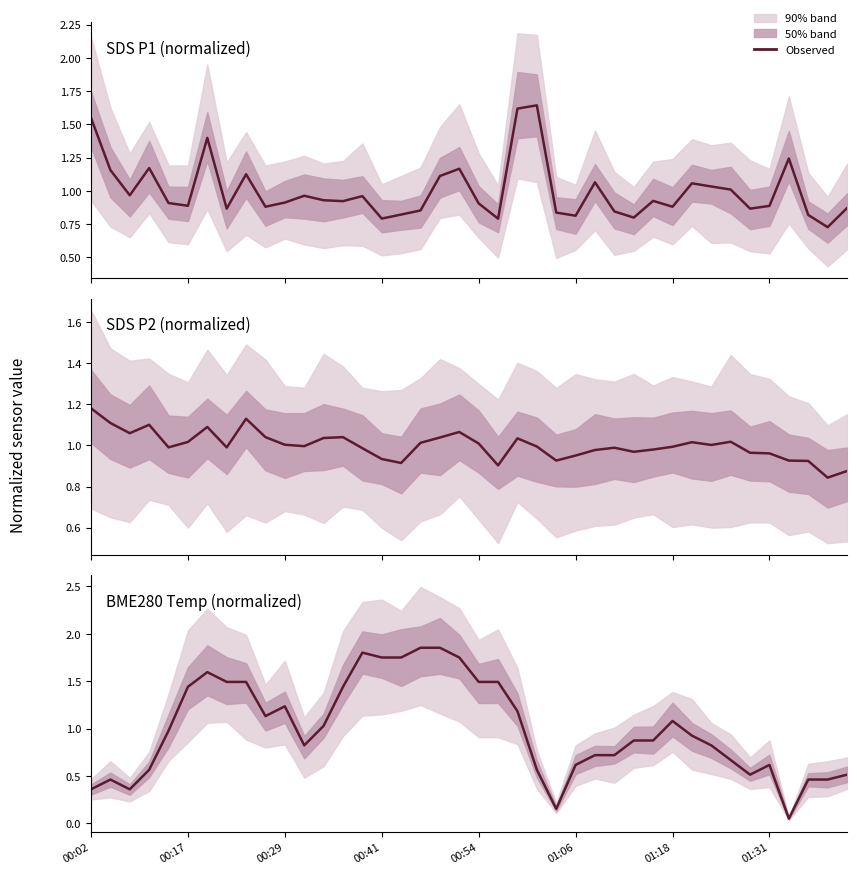

At which category does the chart reach its minimum across all series?

36